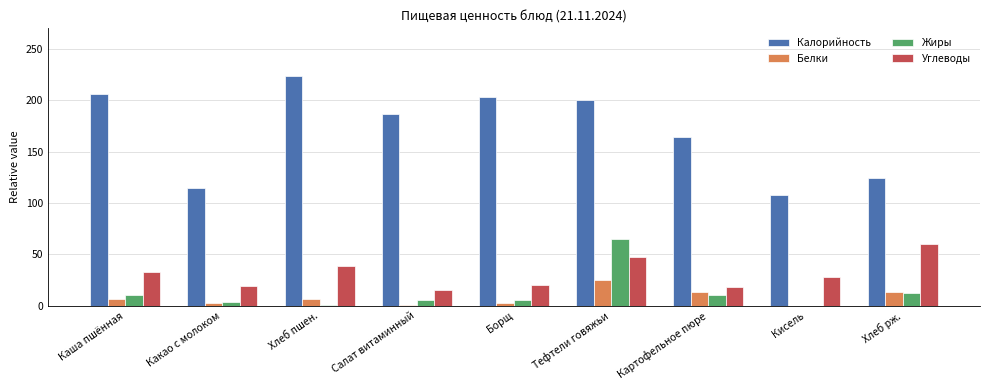

What value does the Белки series have at Тефтели говяжьи?

25.0